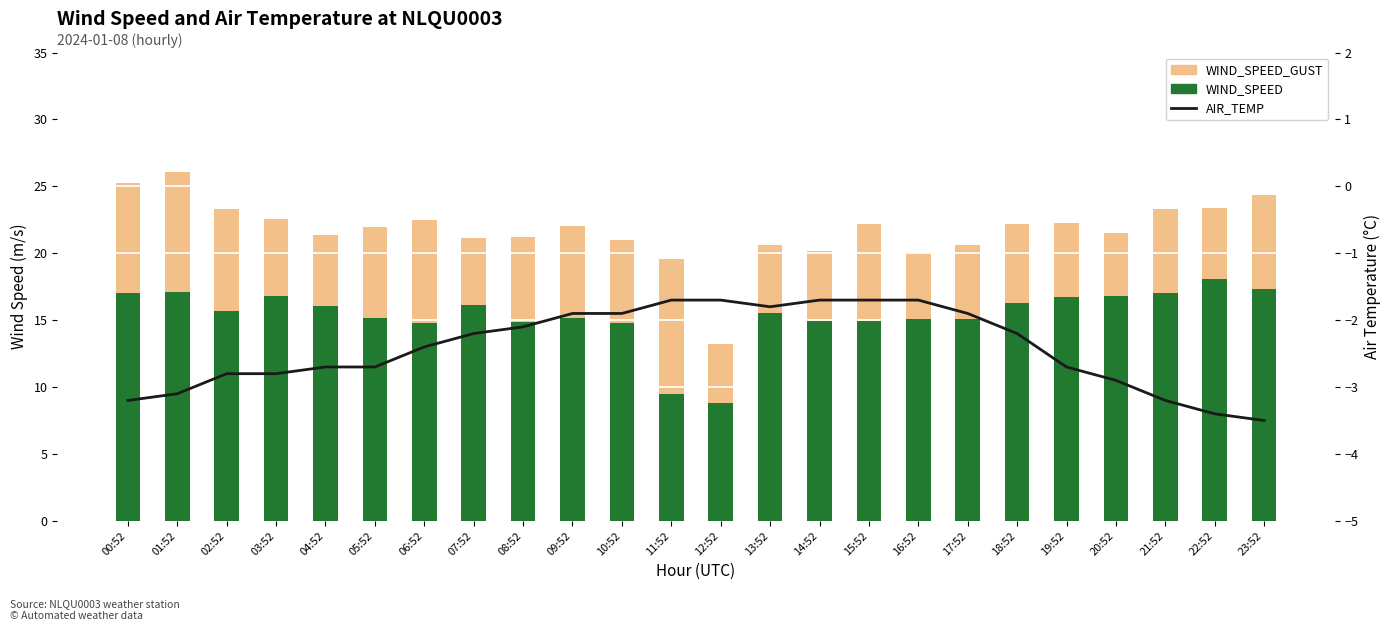

How many data points does each series have?

24